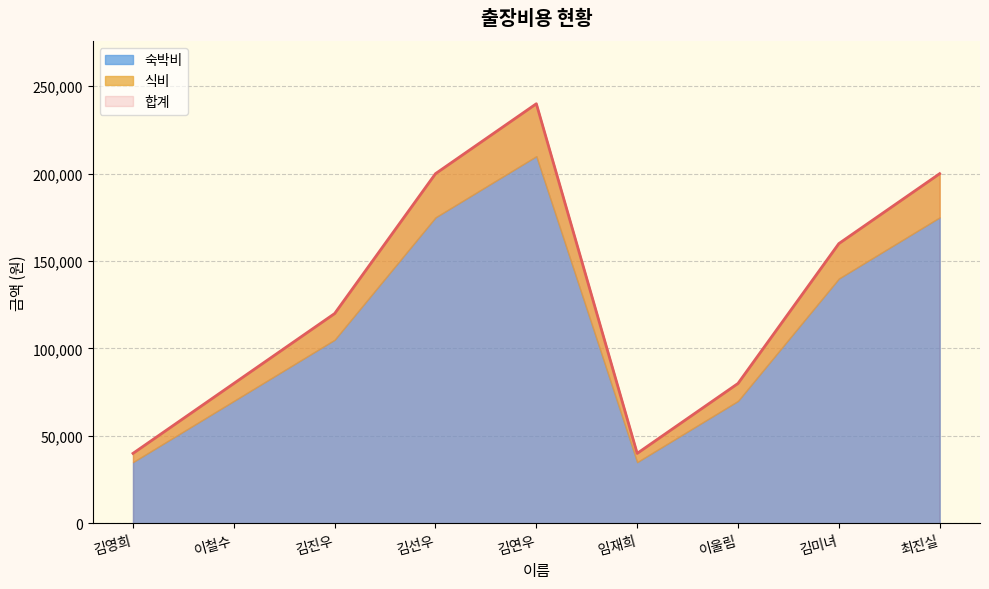

In 합계, how many points are lower than both neighbors (excluding endpoints)?

1